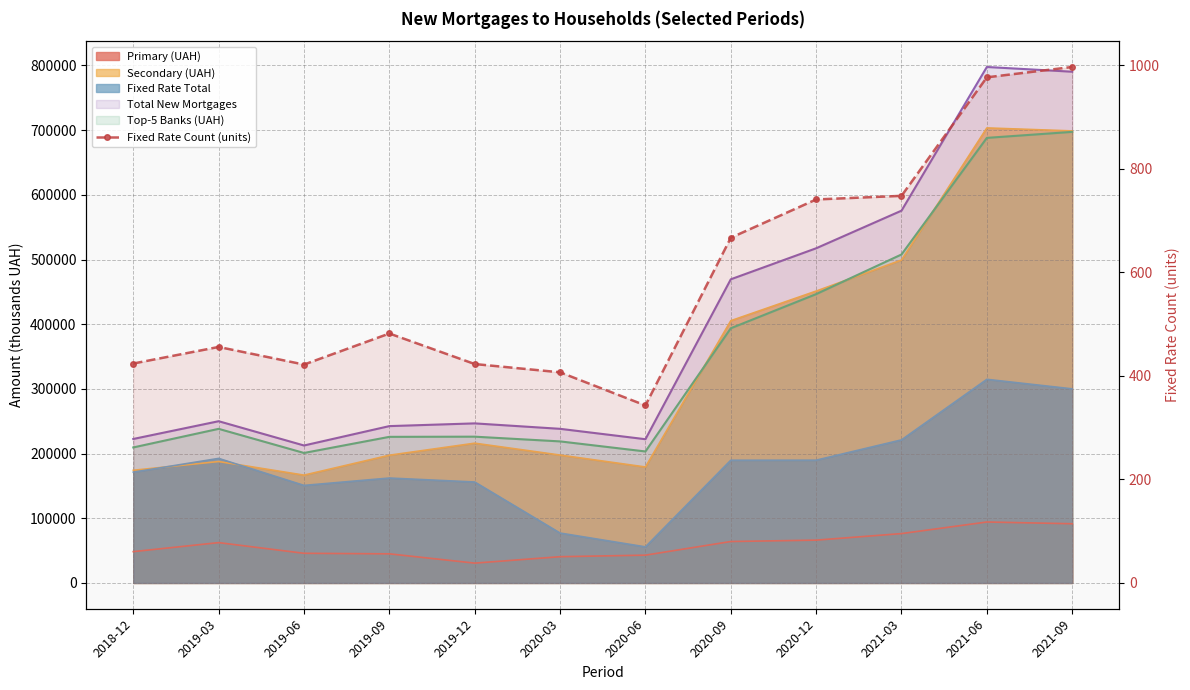

List the labels in order of value, smallest first.

2020-06, 2020-03, 2019-06, 2019-12, 2018-12, 2019-03, 2019-09, 2020-09, 2020-12, 2021-03, 2021-06, 2021-09